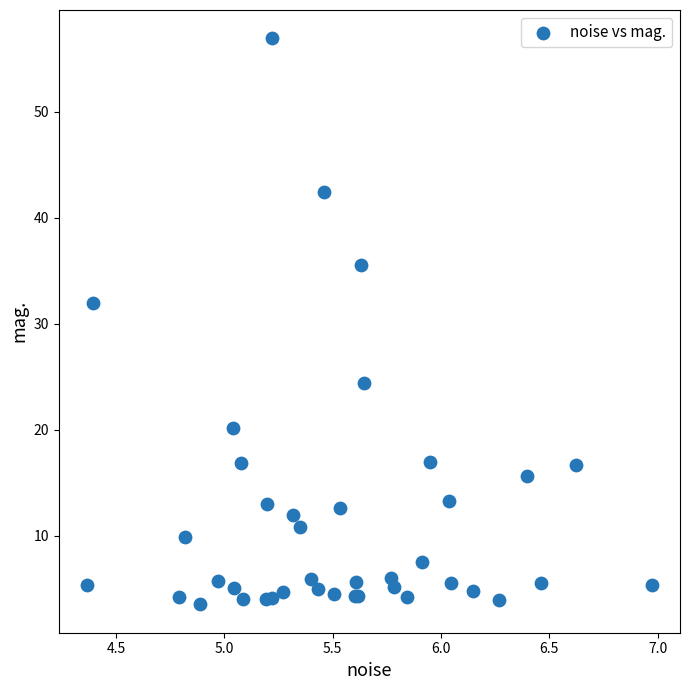

What Y value in the scatter plot is closest to 30?

32.0